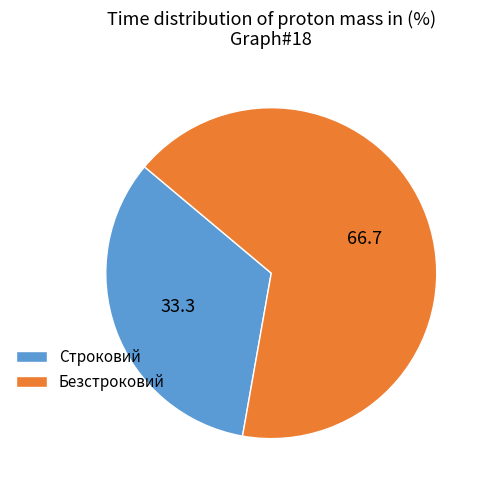

Rank the categories by value from lowest to highest.

Строковий, Безстроковий